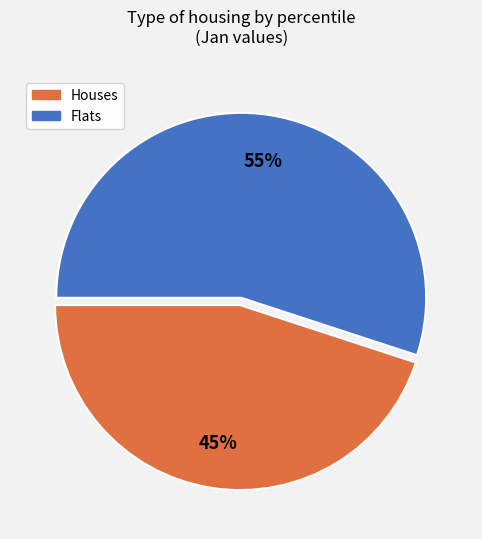

Is the sum of Houses and Flats greater than half?

Yes